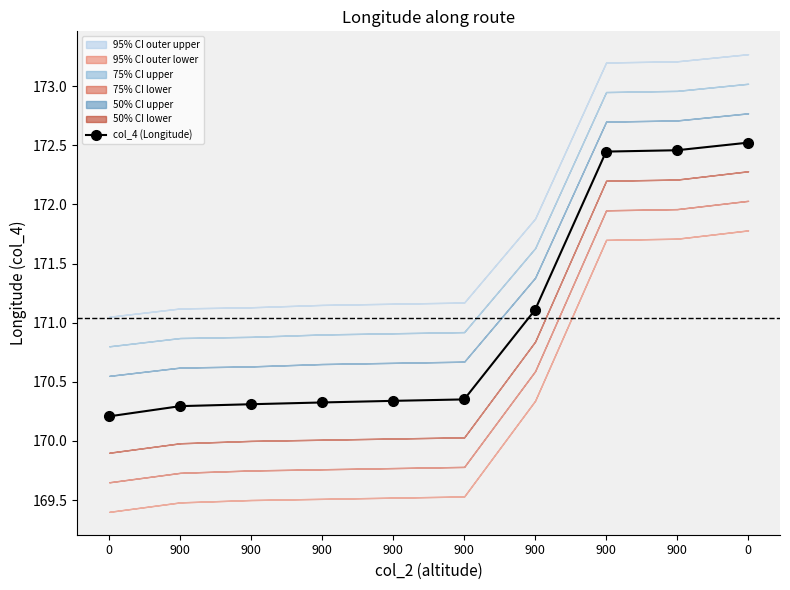

Approximately how many times larger is the value at 900 compared to 0?

1.0